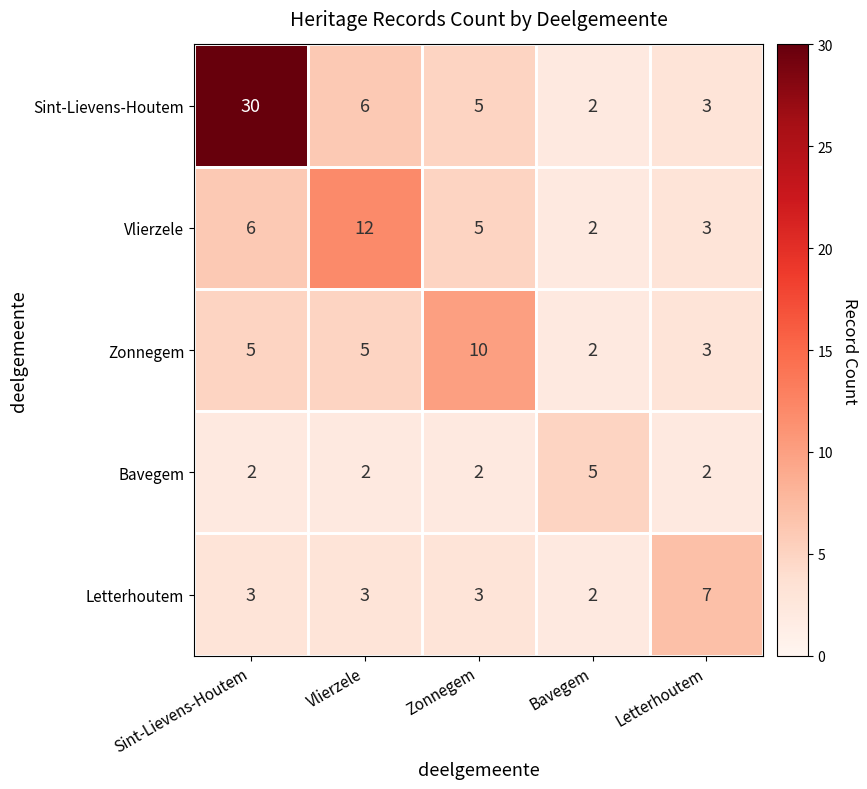

Rank the series at Vlierzele from lowest to highest value.

Bavegem, Letterhoutem, Zonnegem, Sint-Lievens-Houtem, Vlierzele